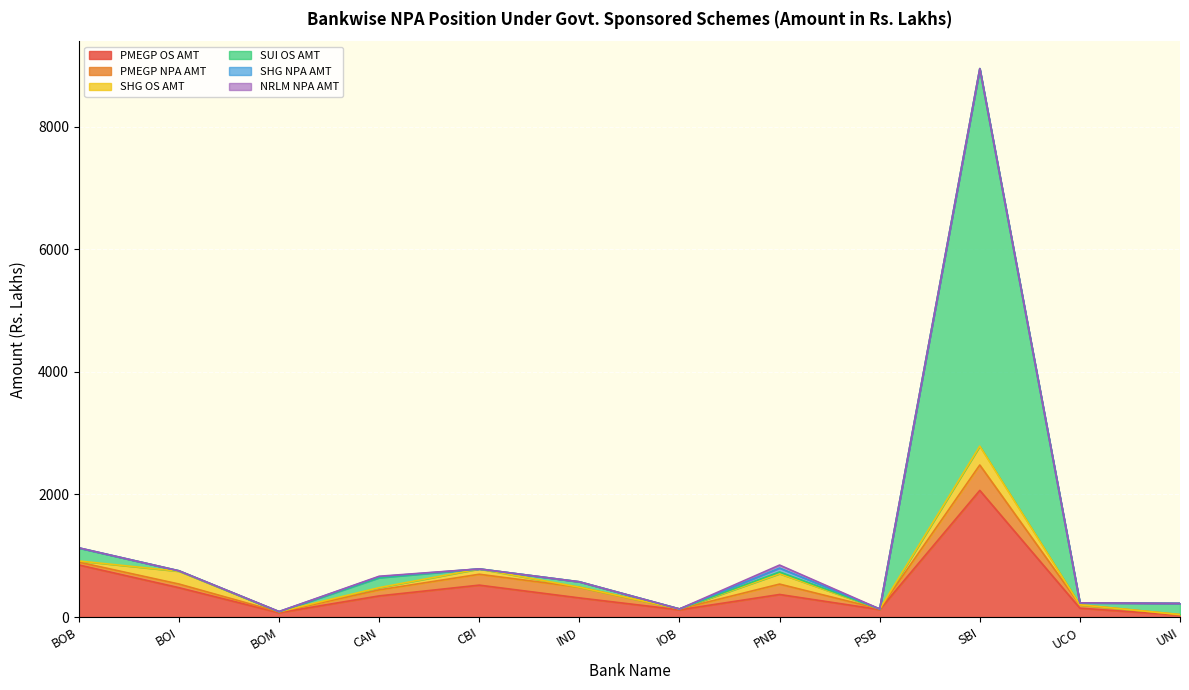

What is the difference between the SUI OS AMT values at UCO and BOB?

179.1